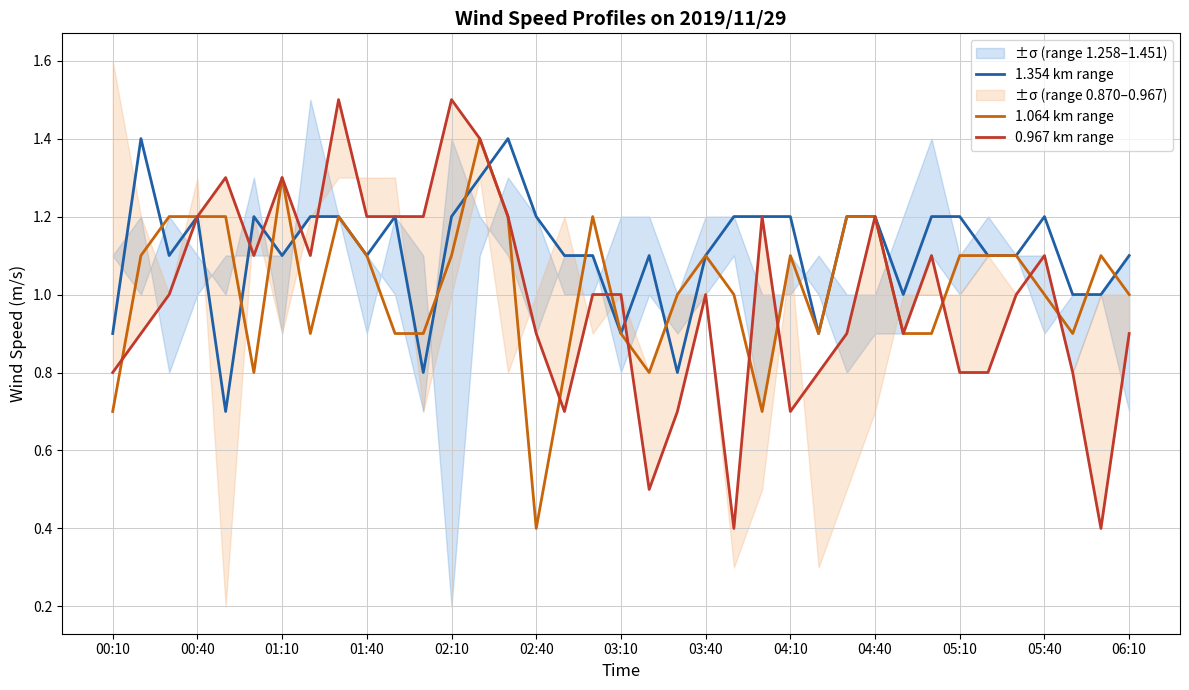

What is the sum of all 1.064 km range values?

37.6